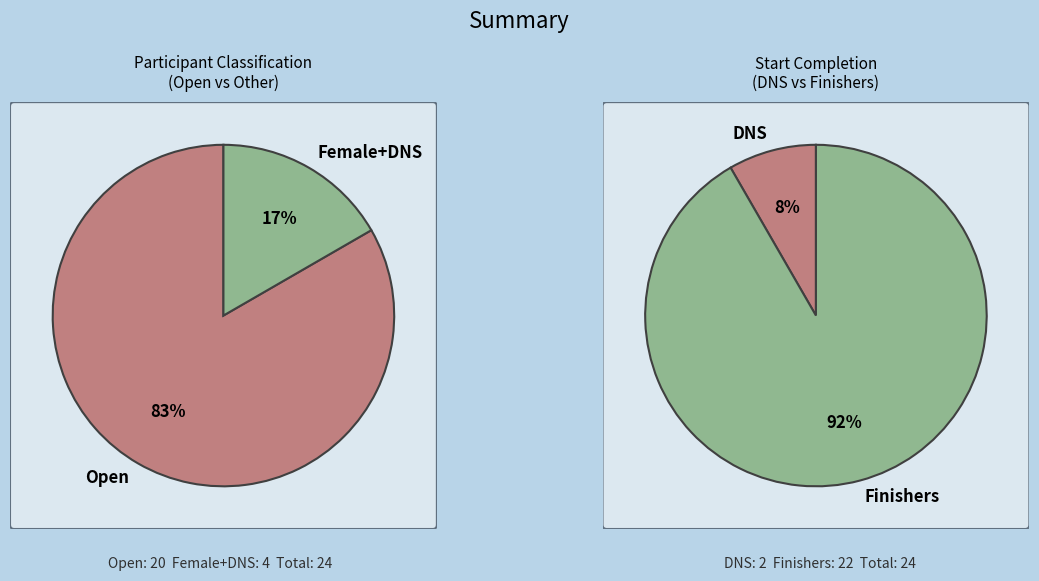

Which slice is the largest?

Open